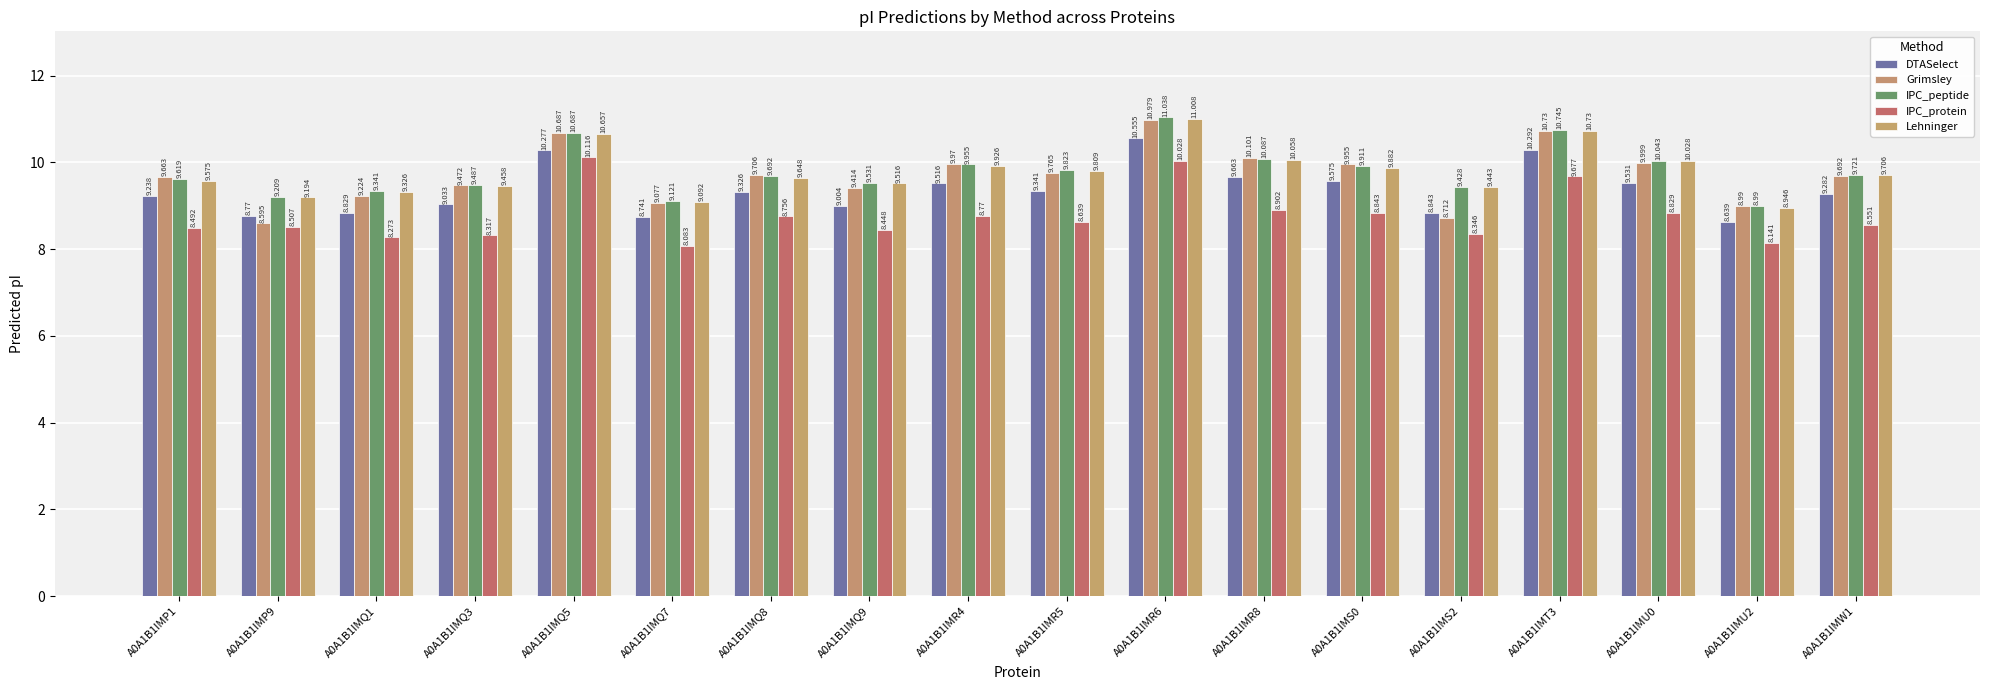

What is the average value of the Grimsley series?

9.7